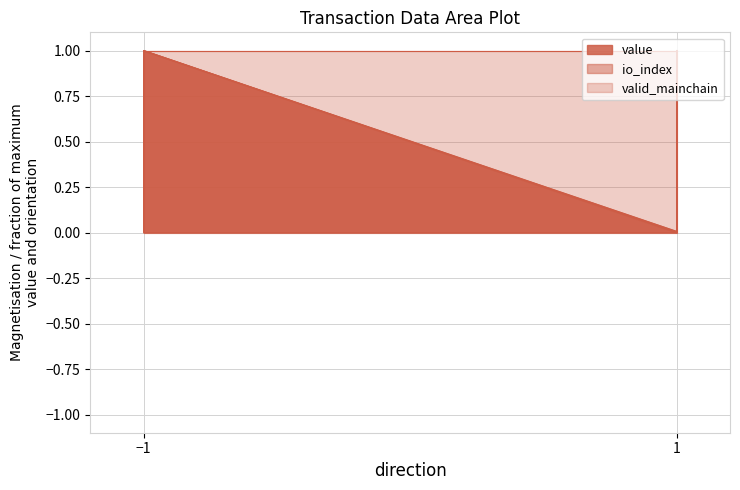

The io_index series shows 0.3 at -1. True or false?

False